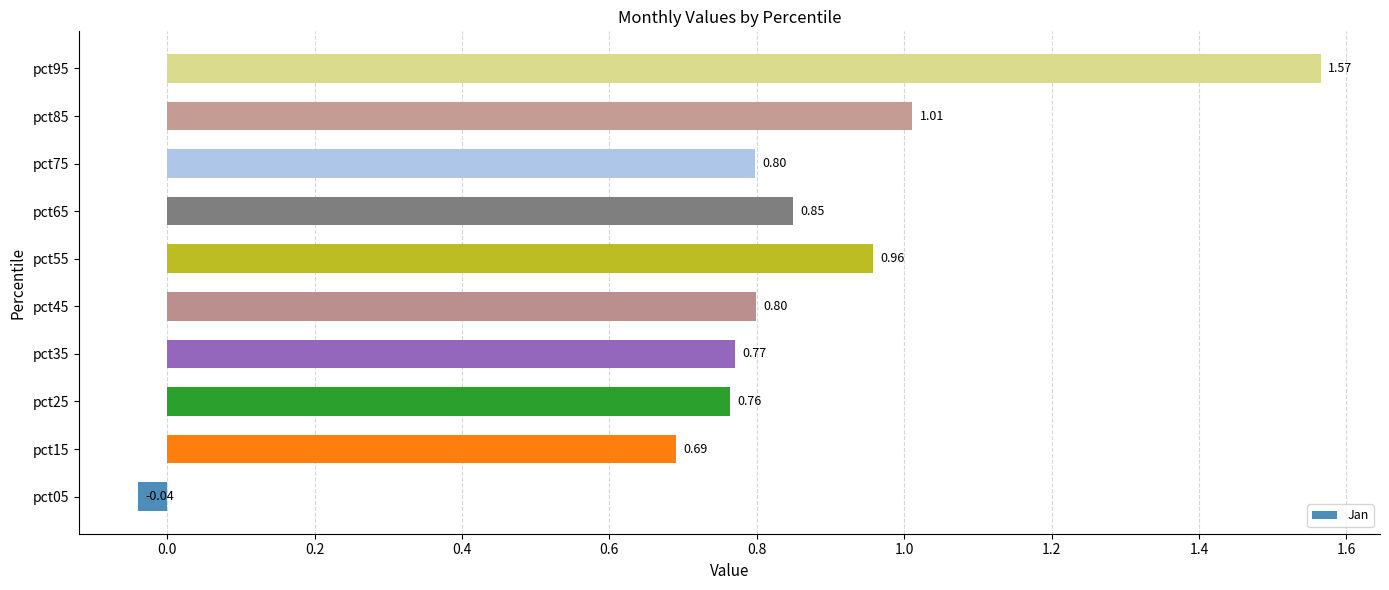

Which has a higher value, pct95 or pct45?

pct95